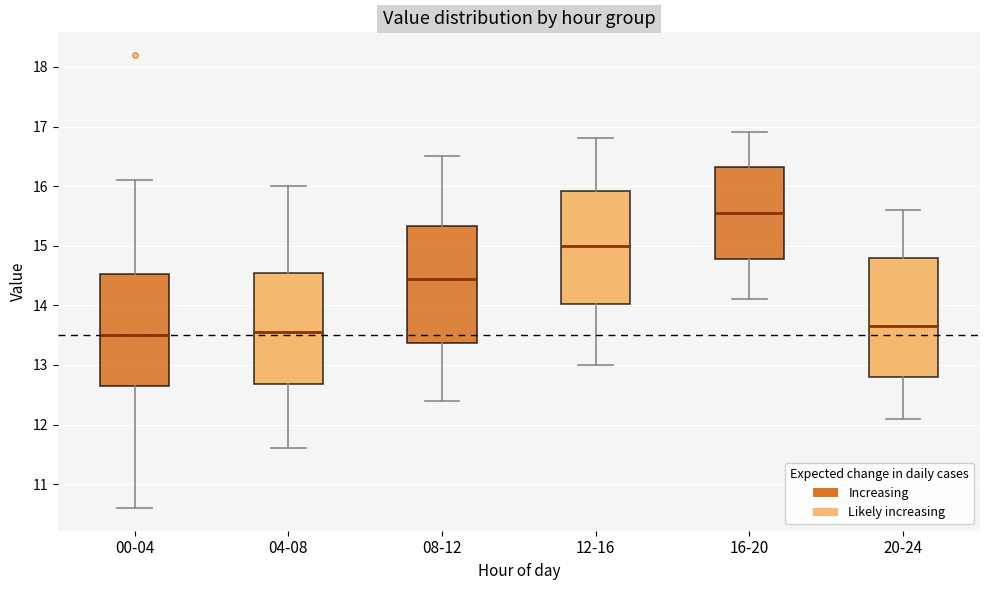

Which box has the highest median line?

16-20